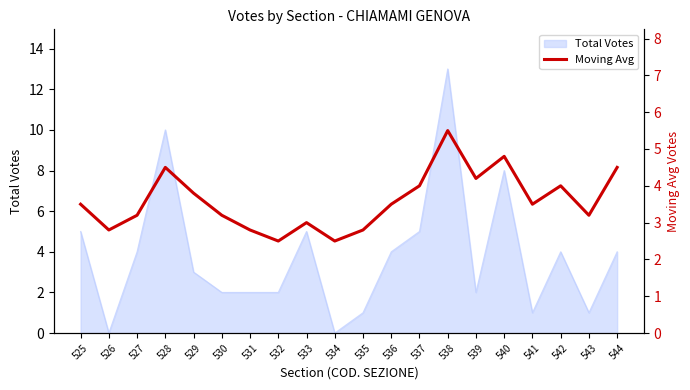

What is the value of the 2nd point from the left?

2.8